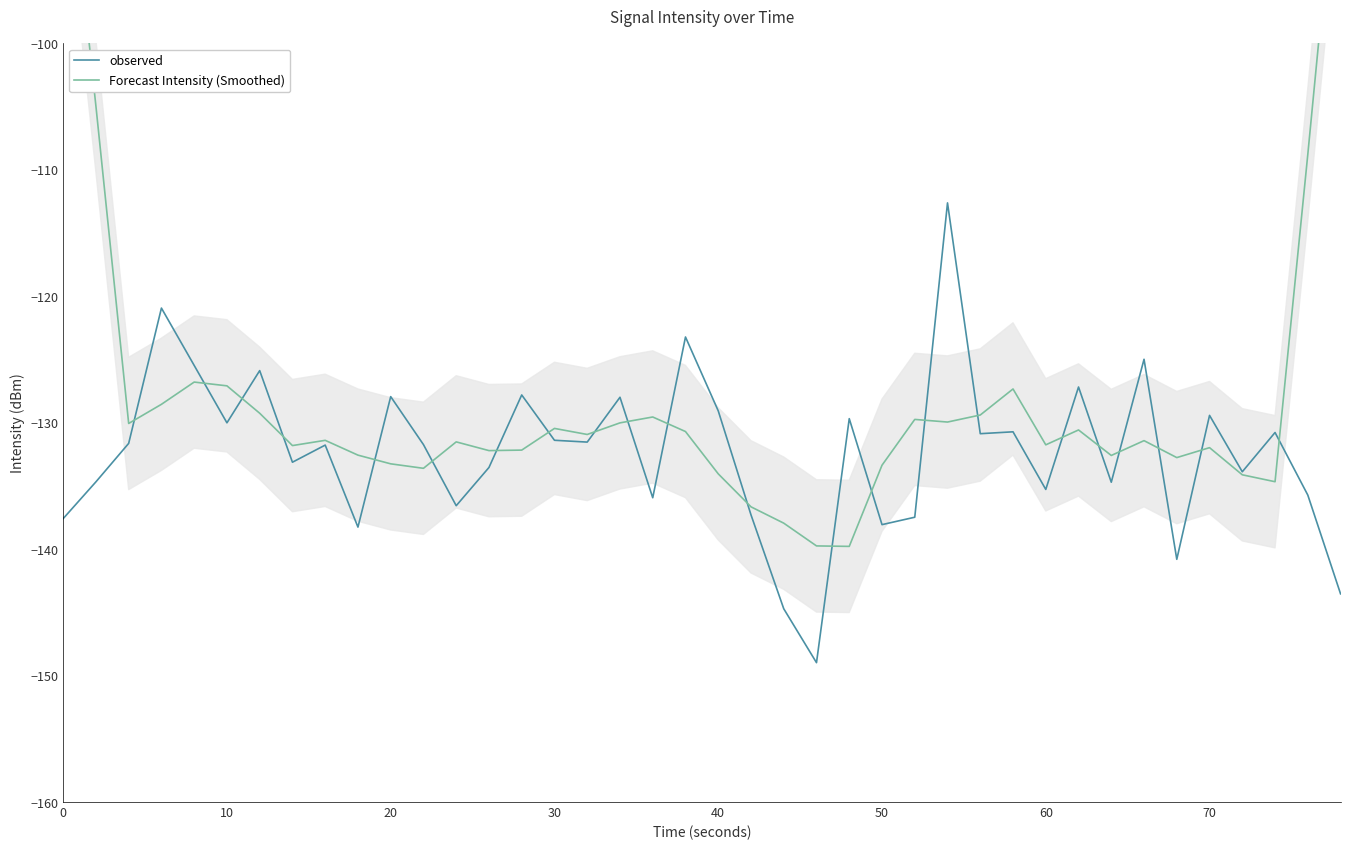

Is it true that observed equals -199.2 at 10?

False